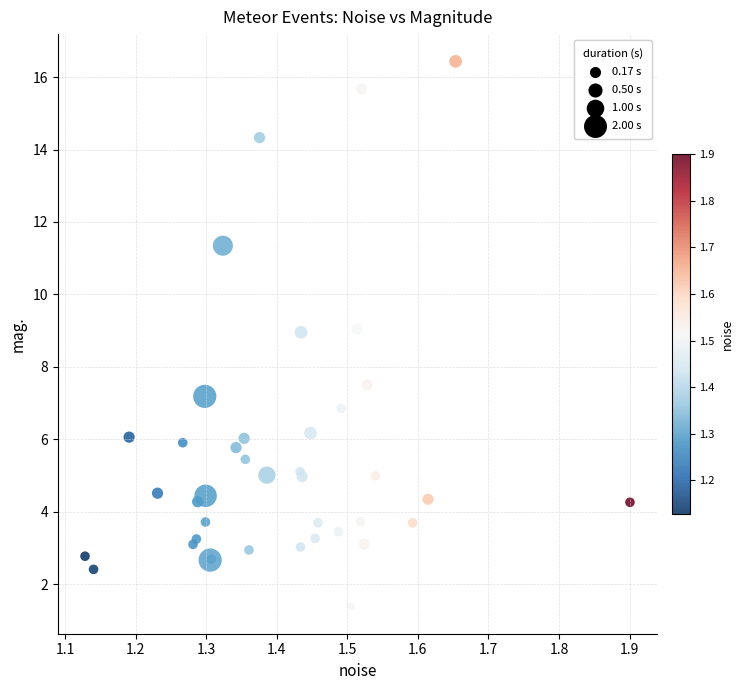

What Y value in the scatter plot is closest to 8?

7.5